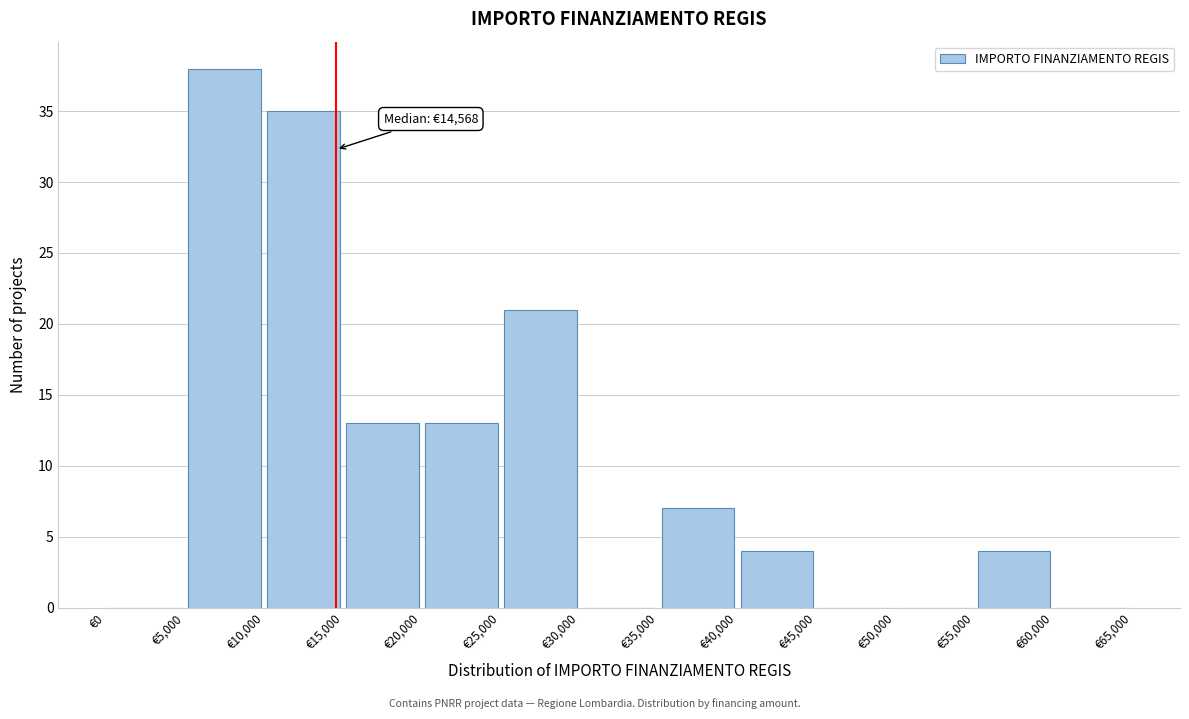

Over which range of the x-axis is the bar tallest?

5000 to 10000